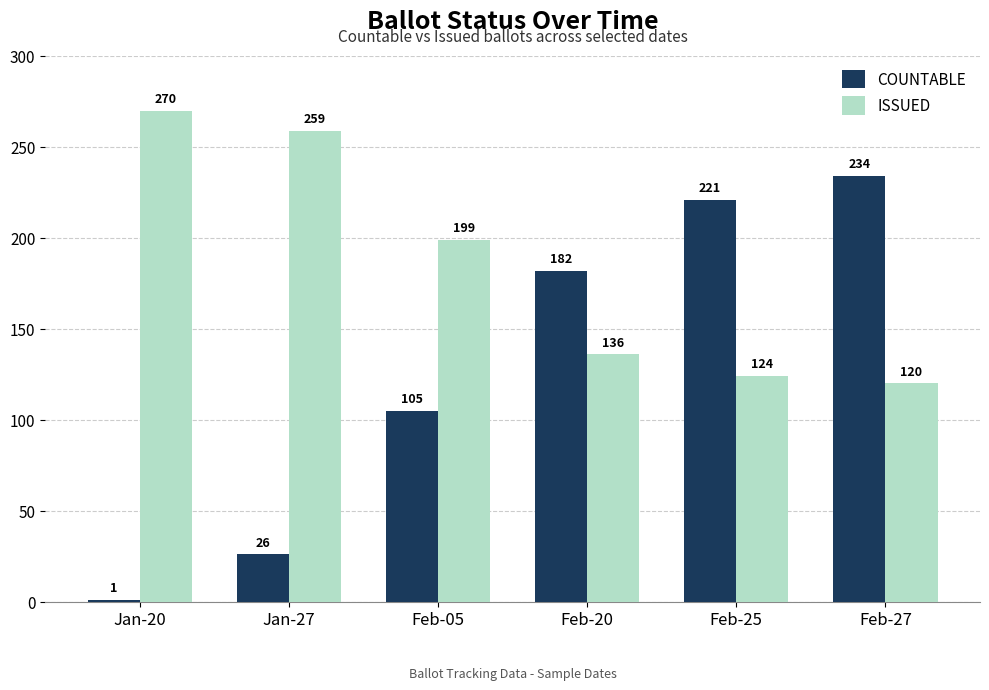

What is the difference between the maximum and minimum values in the ISSUED series?

150